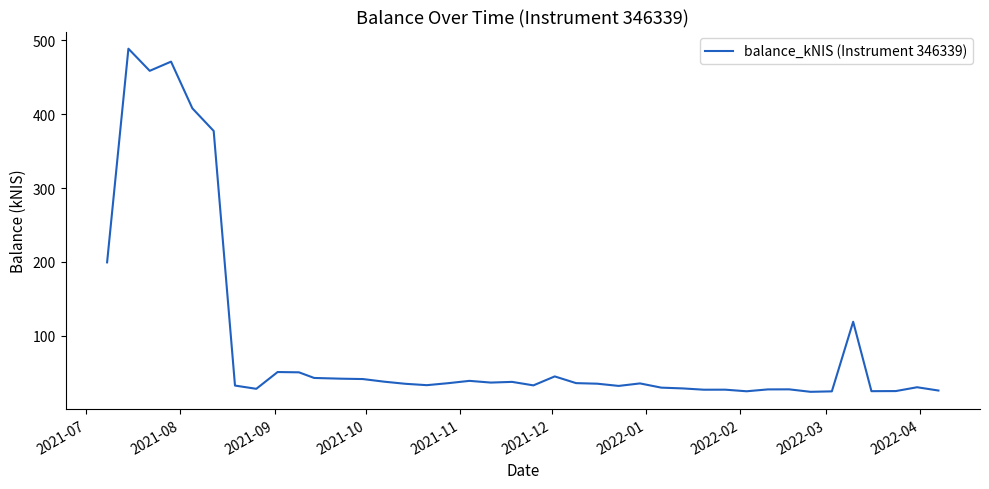

What is the average value?

90.8